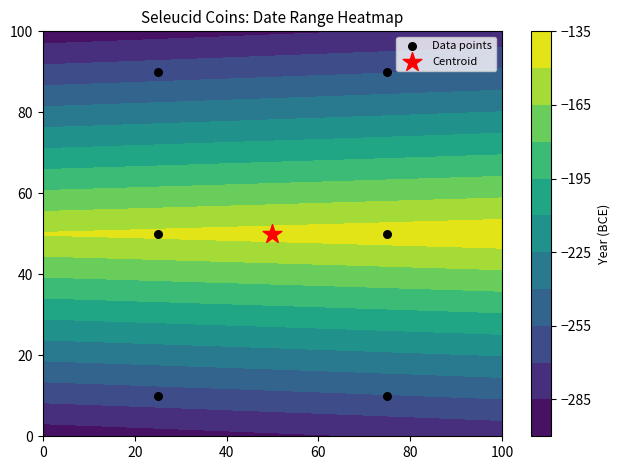

Reading left to right, transcribe all the data shown in this chart.

10	10	50	50	90	90